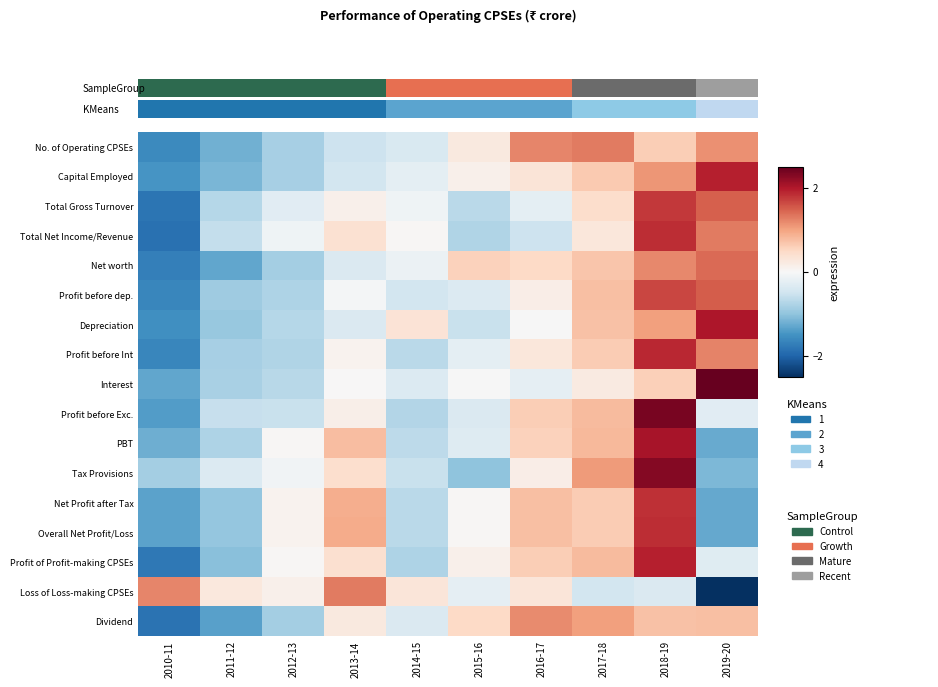

Count the number of data series in this chart.

17